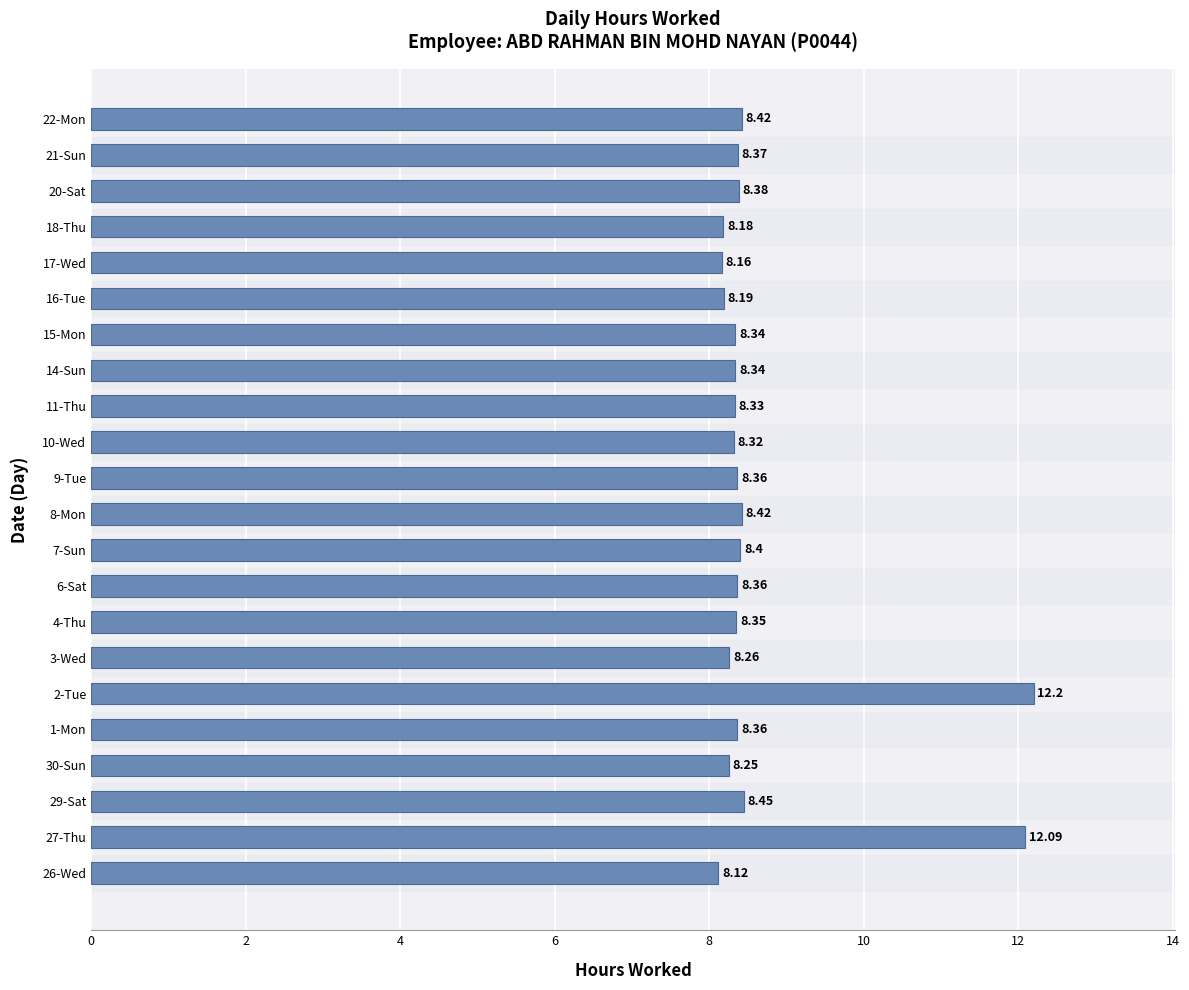

Approximately how many times larger is the value at 22-Mon compared to 3-Wed?

1.0